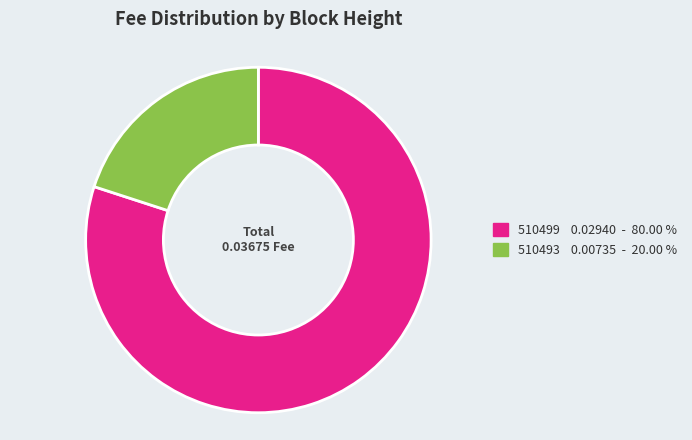

Does 510499 account for over 50% of the chart?

Yes